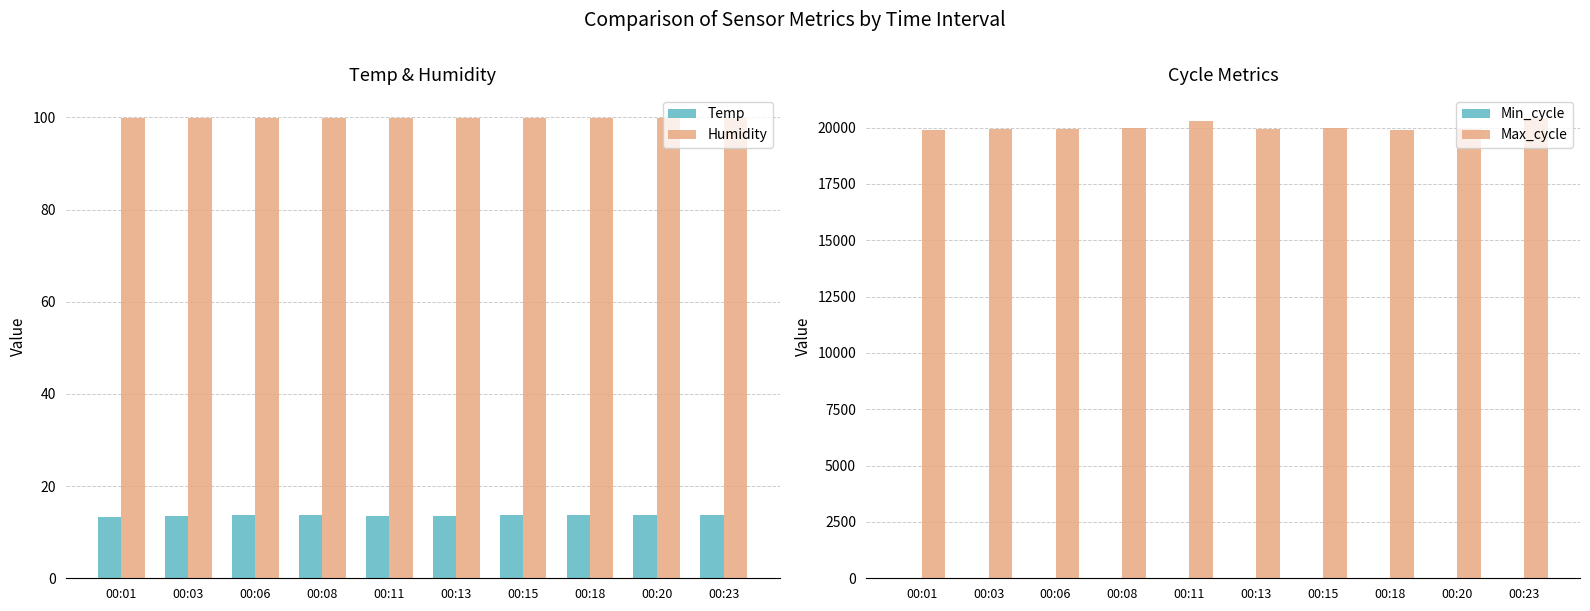

Count the Temp values in the range 13 to 14.

10